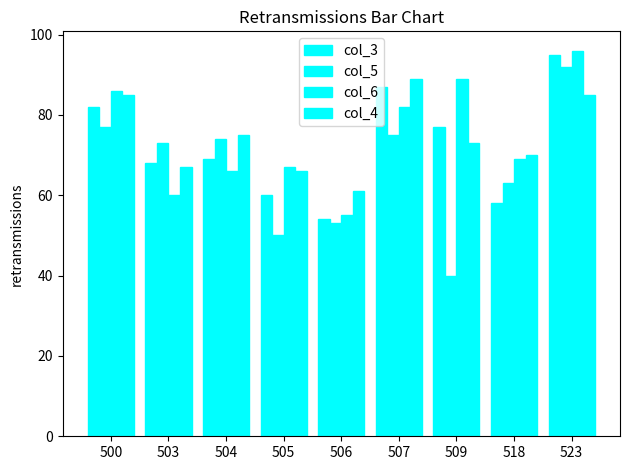

Reading left to right, extract all data points from this chart.

col_3: 82	68	69	60	54	87	77	58	95
col_5: 77	73	74	50	53	75	40	63	92
col_6: 86	60	66	67	55	82	89	69	96
col_4: 85	67	75	66	61	89	73	70	85